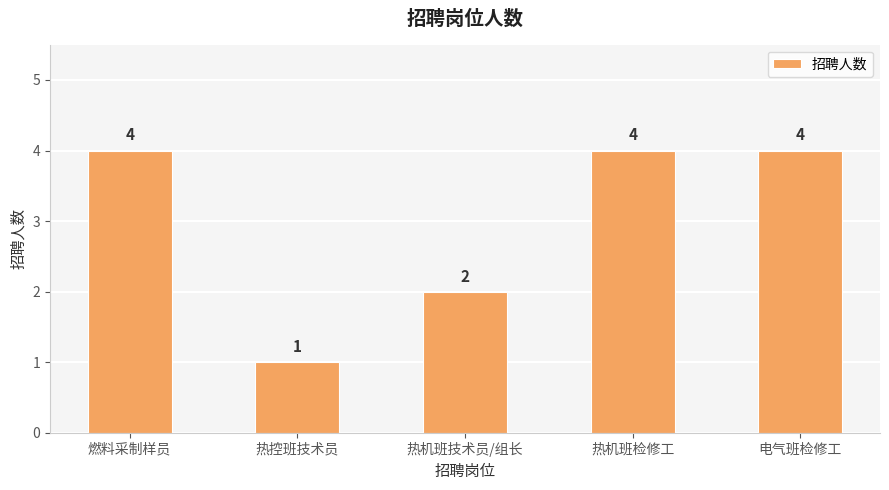

At which label is the value closest to 2?

热机班技术员/组长